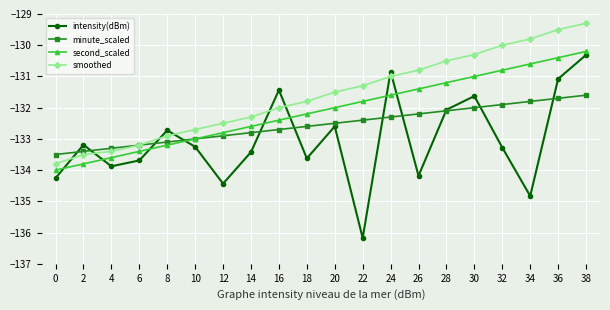

Is it true that second_scaled equals -131.8 at 22?

True